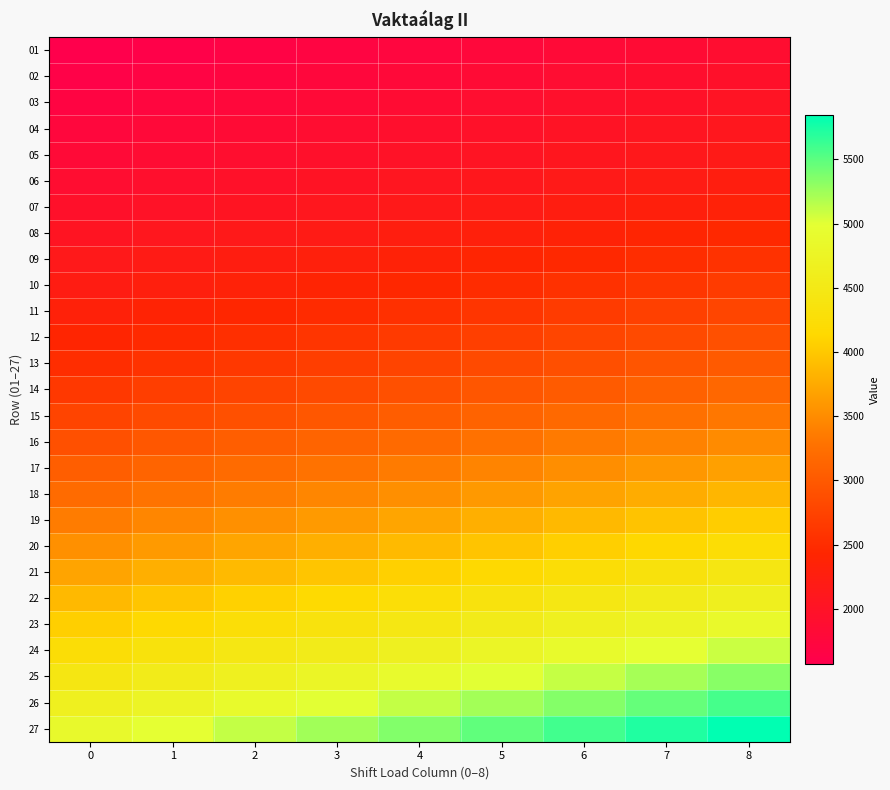

What is the minimum value shown in the chart?

1572